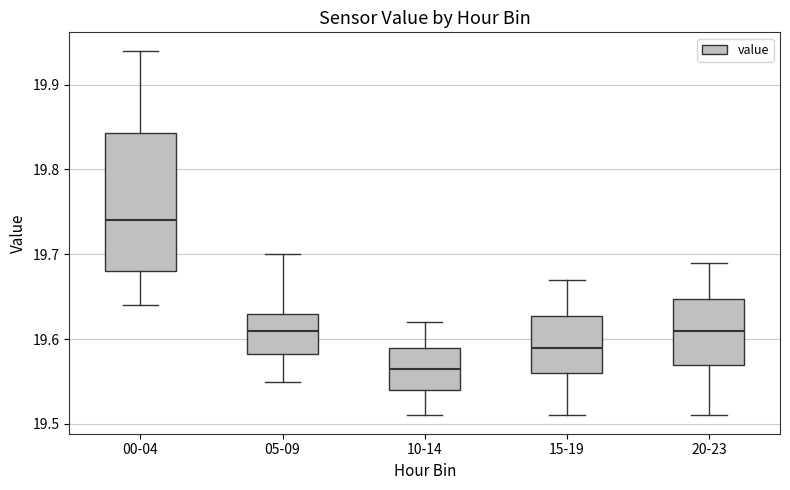

Which box has the lowest median line?

10-14